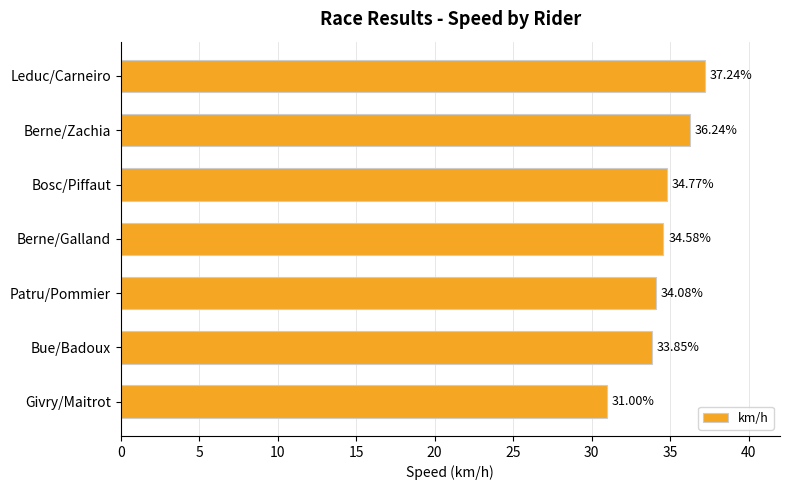

How many values exceed 34?

5